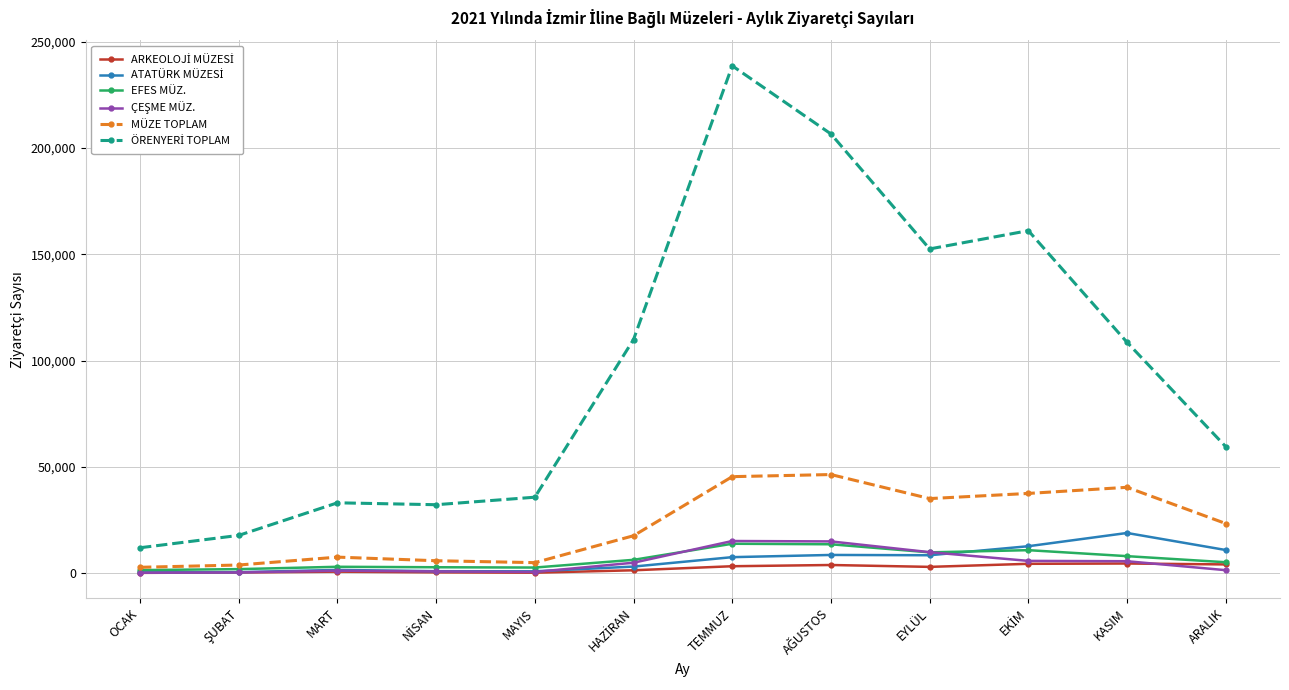

Is this an area chart (filled region under the line)?

No